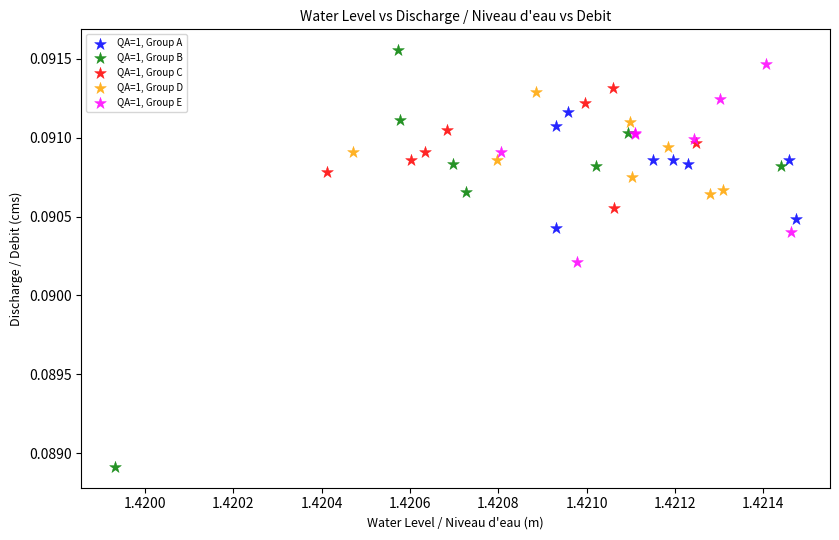

Which series has the widest spread of Y values?

QA=1, Group B